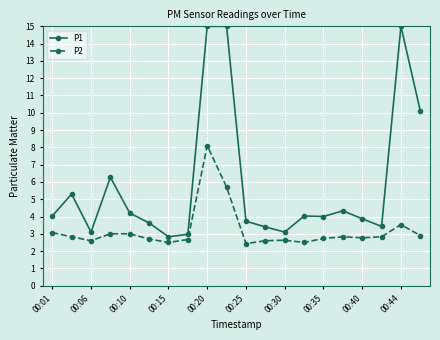

True or false: P1 and P2 intersect in this chart.

False